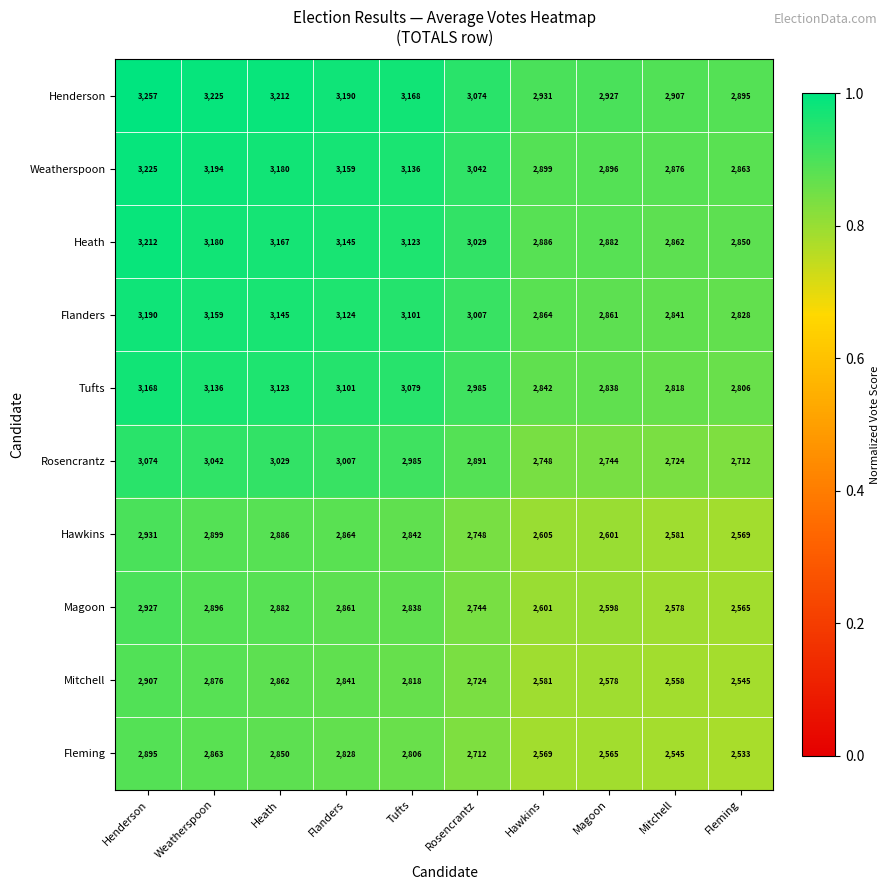

At which category is the sum across all series the highest?

Henderson